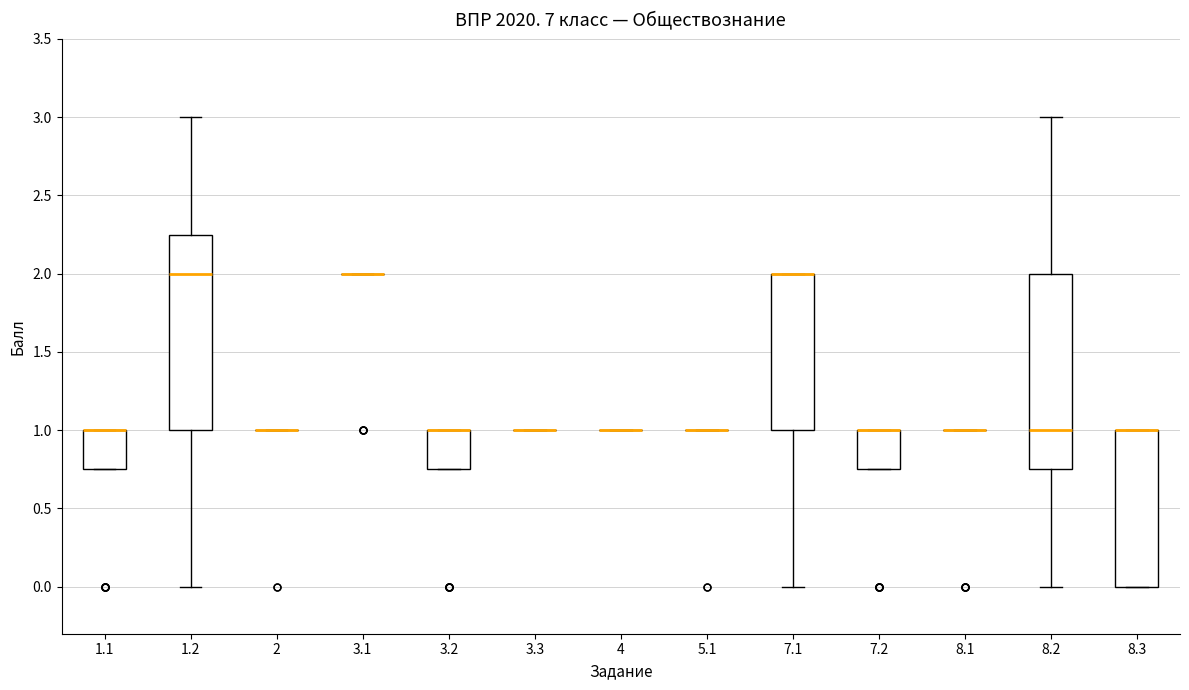

Reading left to right, transcribe this box plot: for each box, give where its median line is, the range the box spans, and where its two whiskers end, as read against the y-axis. The values are not printed on the chart, so give them approximately, as read against the axis.

1.1: median 1.00 (drawn on the box's upper edge), box 0.75 to 1.00, whiskers 0.75 to 1.00
1.2: median 2.00, box 1.00 to 2.25, whiskers 0.00 to 3.00
2: box collapsed to a line at 1.00, whiskers 1.00 to 1.00
3.1: box collapsed to a line at 2.00, whiskers 2.00 to 2.00
3.2: median 1.00 (drawn on the box's upper edge), box 0.75 to 1.00, whiskers 0.75 to 1.00
3.3: box collapsed to a line at 1.00, whiskers 1.00 to 1.00
4: box collapsed to a line at 1.00, whiskers 1.00 to 1.00
5.1: box collapsed to a line at 1.00, whiskers 1.00 to 1.00
7.1: median 2.00 (drawn on the box's upper edge), box 1.00 to 2.00, whiskers 0.00 to 2.00
7.2: median 1.00 (drawn on the box's upper edge), box 0.75 to 1.00, whiskers 0.75 to 1.00
8.1: box collapsed to a line at 1.00, whiskers 1.00 to 1.00
8.2: median 1.00, box 0.75 to 2.00, whiskers 0.00 to 3.00
8.3: median 1.00 (drawn on the box's upper edge), box 0.00 to 1.00, whiskers 0.00 to 1.00